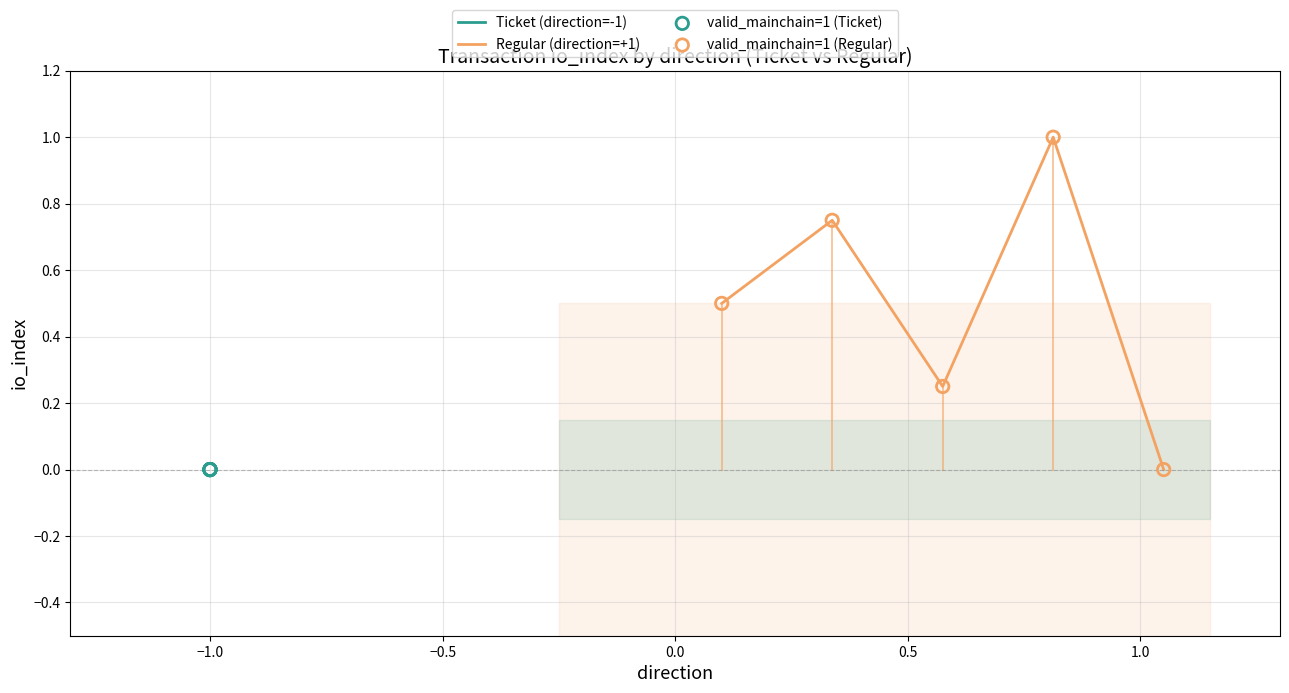

Which series has the largest total across all categories?

Regular (direction=+1)